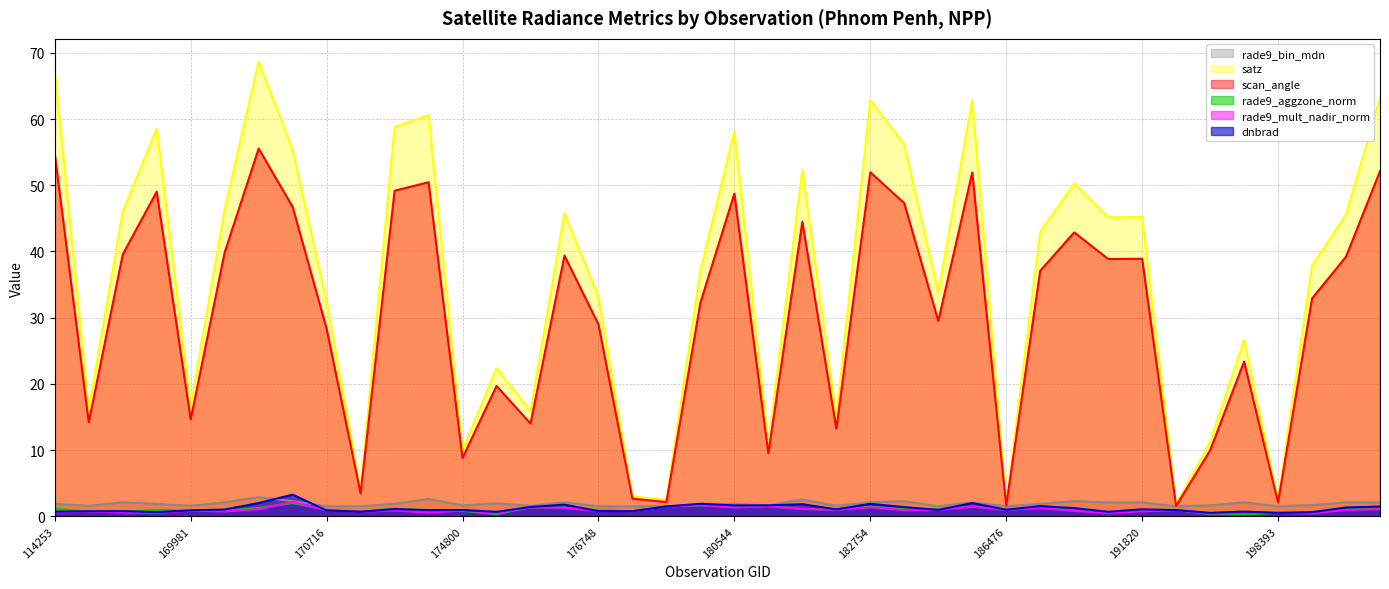

Where is the first local minimum for scan_angle?

154607